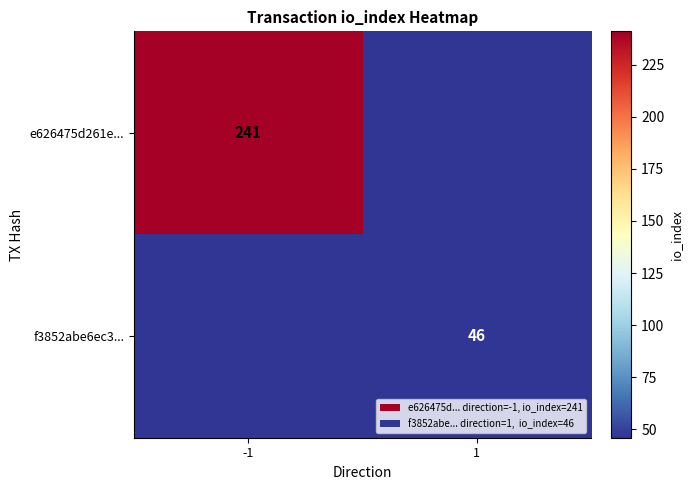

Is the value of f3852abe6ec3... at 1 greater than the value of e626475d261e... at -1?

No